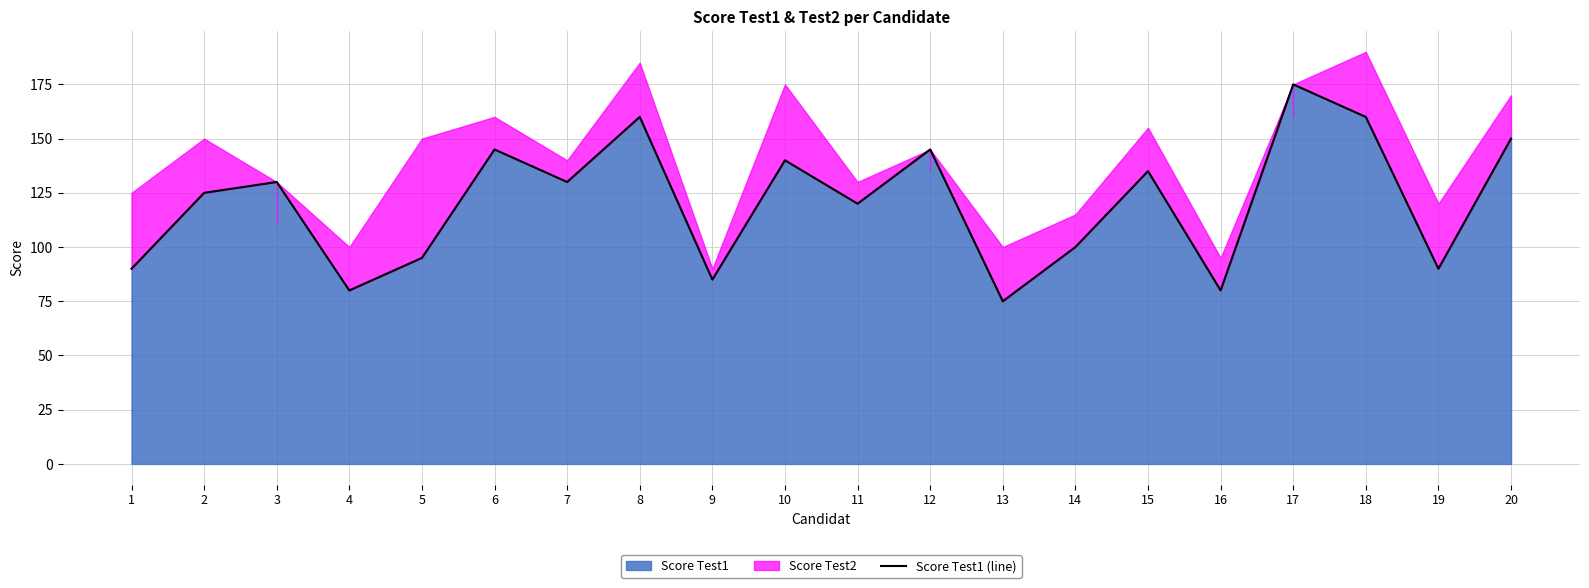

Reading left to right, what are all the values shown in this chart?

90	125	130	80	95	145	130	160	85	140	120	145	75	100	135	80	175	160	90	150